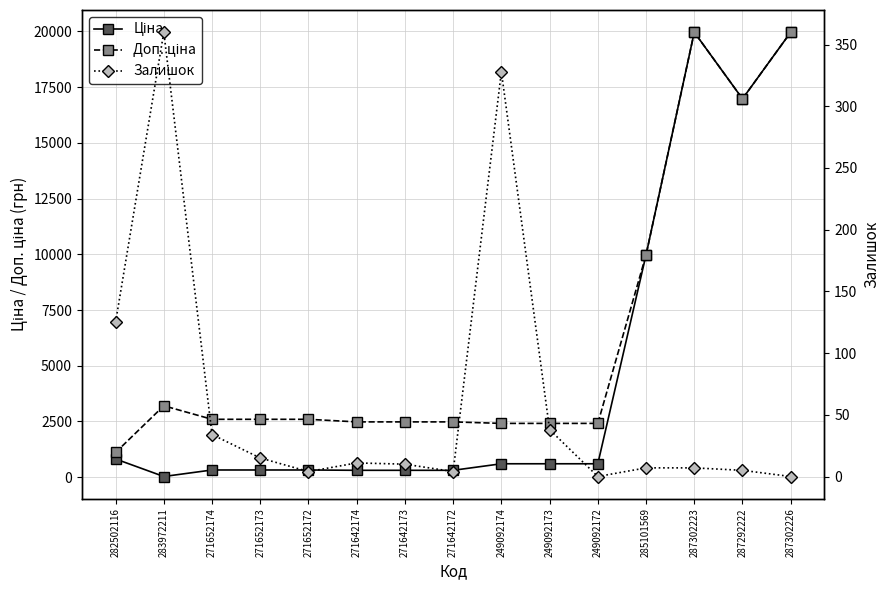

How many interior local peaks does the Ціна series have?

1